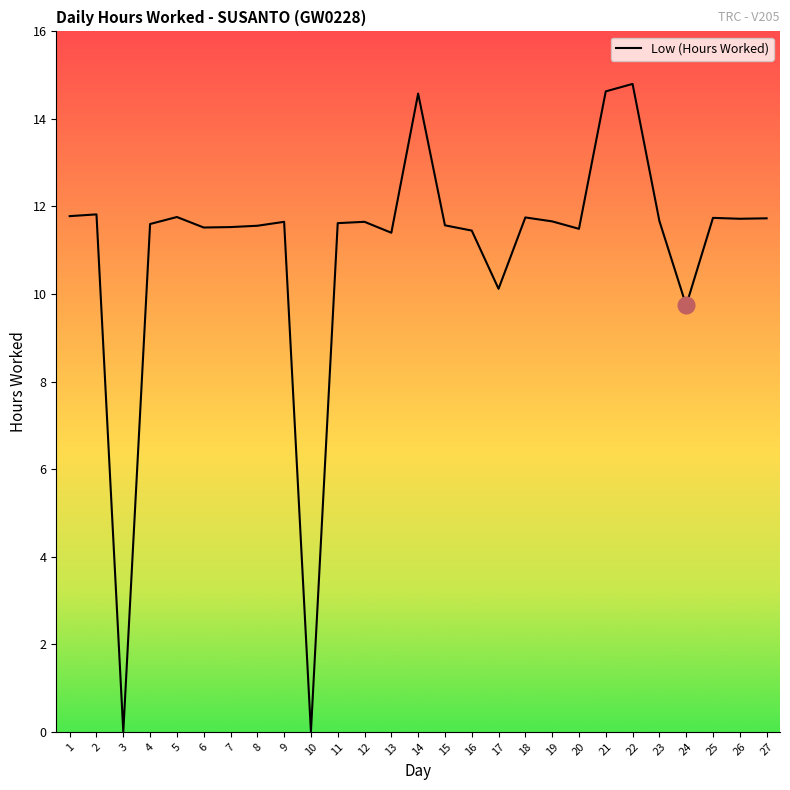

What is the approximate value at 17?

10.1